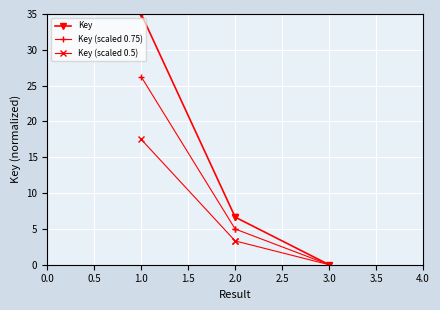

What is the difference between the maximum and minimum values in the Key (scaled 0.5) series?

17.5